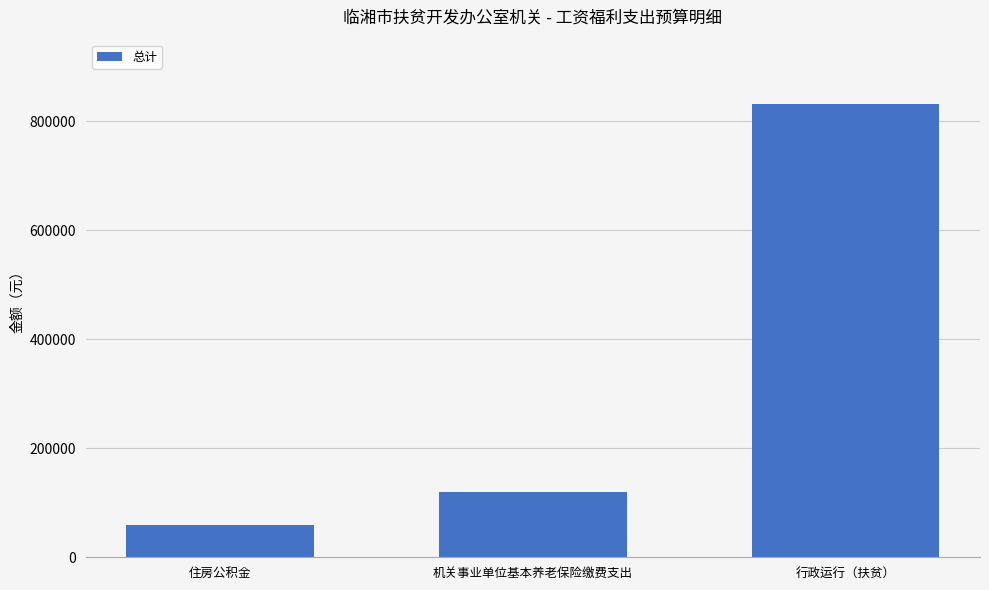

Reading left to right, extract all data points from this chart.

住房公积金=59386.4	机关事业单位基本养老保险缴费支出=119181.9	行政运行（扶贫）=831400.3